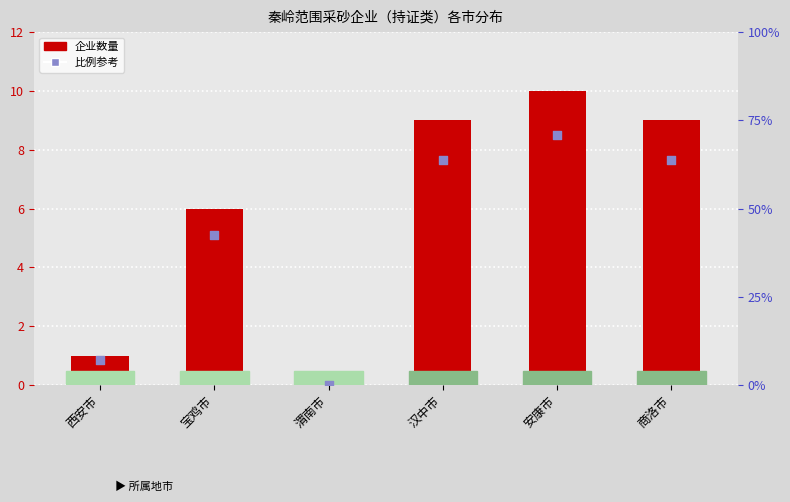

Which series has the largest Y range (max minus min)?

企业数量